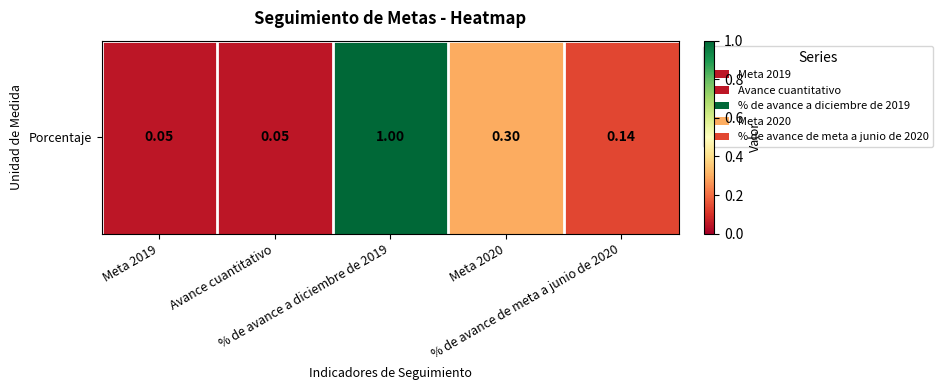

What is the difference between the second highest and second lowest values?

0.2